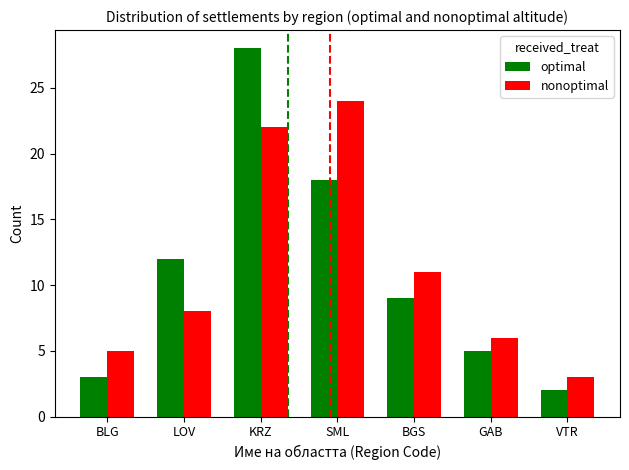

Between SML and VTR, which series saw the biggest shift?

nonoptimal